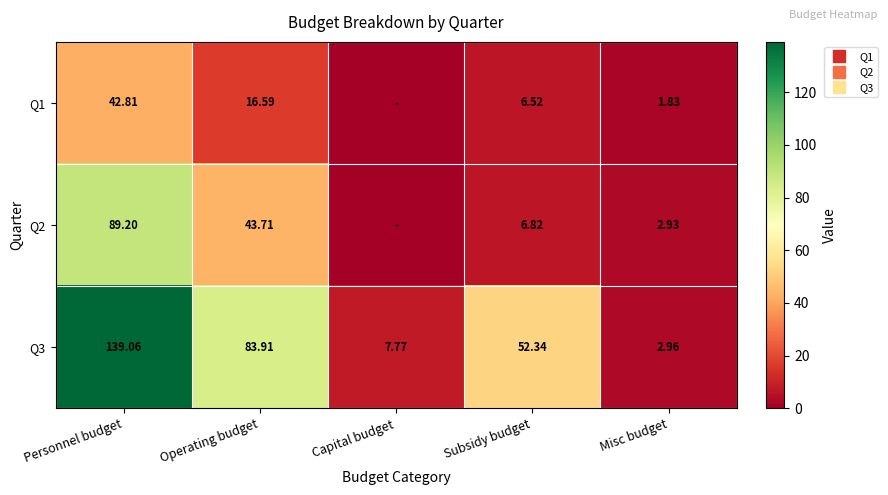

What is the sum of the Q1 values at Subsidy budget and Operating budget?

23.1